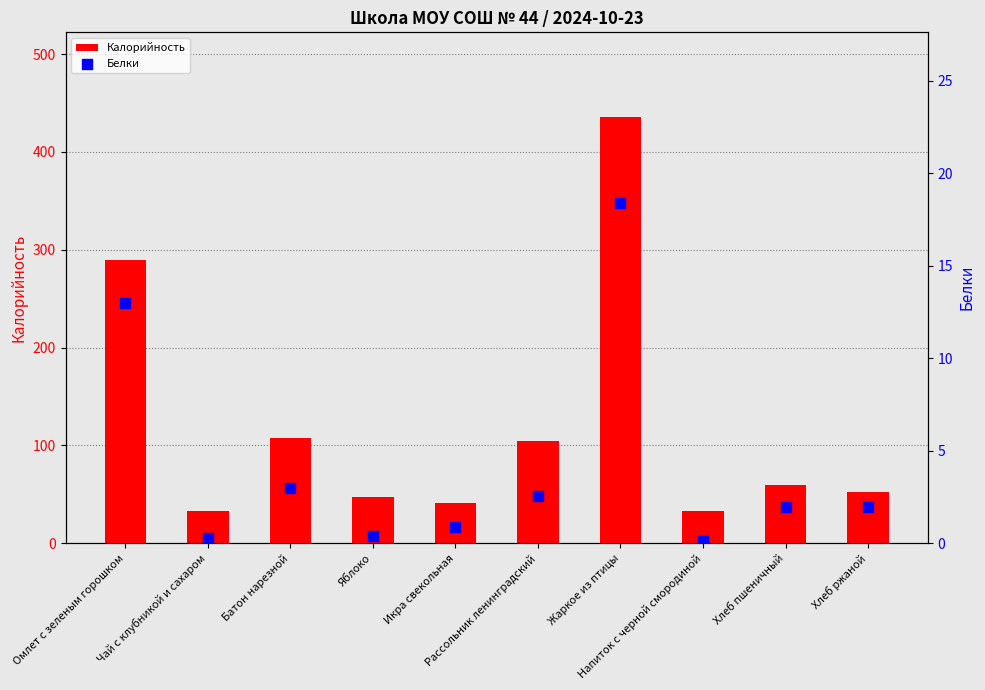

What are all the series names shown in the legend?

Калорийность, Белки